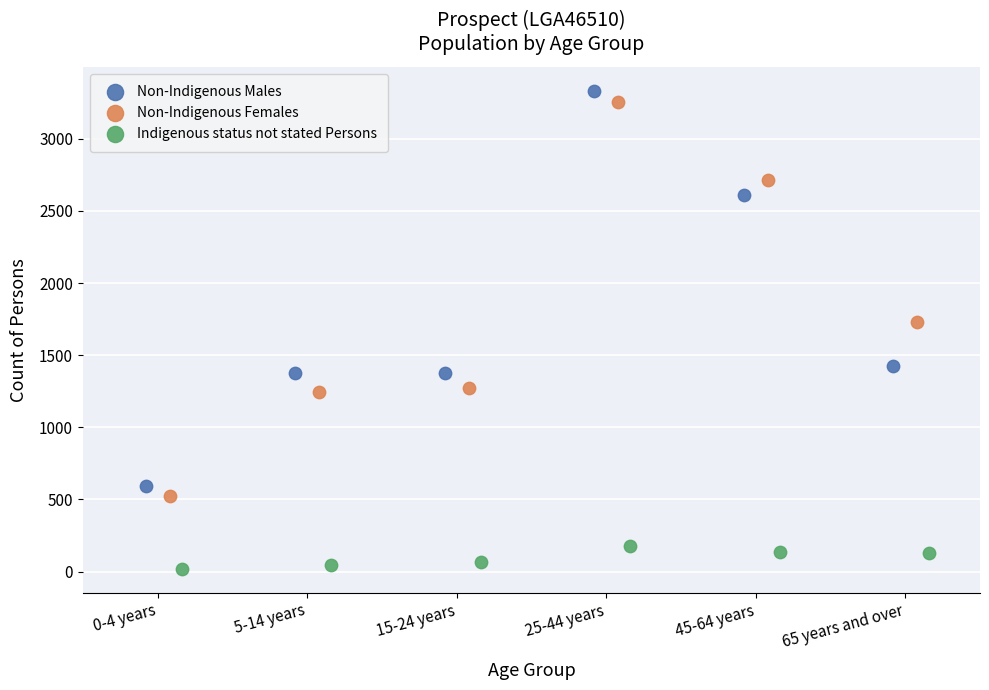

What are all the series names shown in the legend?

Non-Indigenous Males, Non-Indigenous Females, Indigenous status not stated Persons